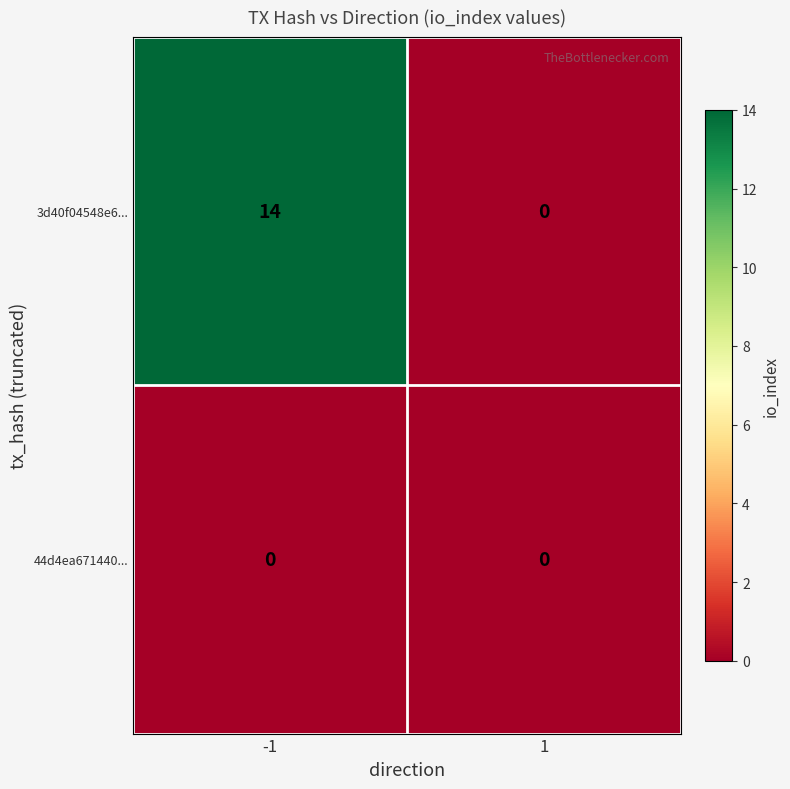

Which series changed the most between -1 and 1?

3d40f04548e6...